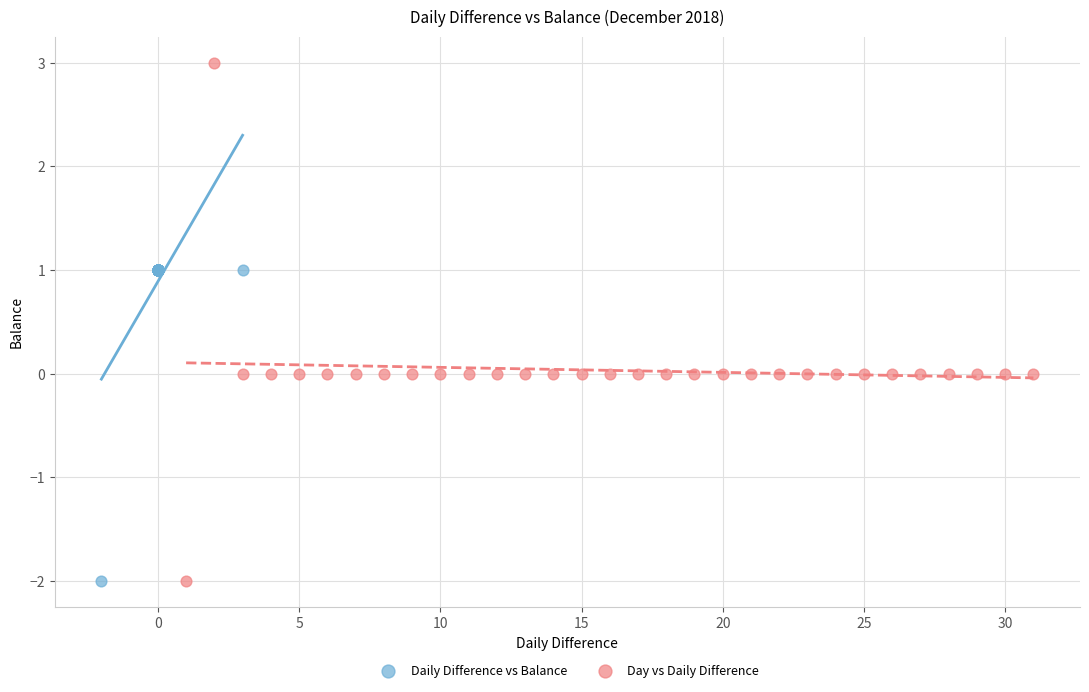

Which series reaches the maximum Y coordinate?

Day vs Daily Difference